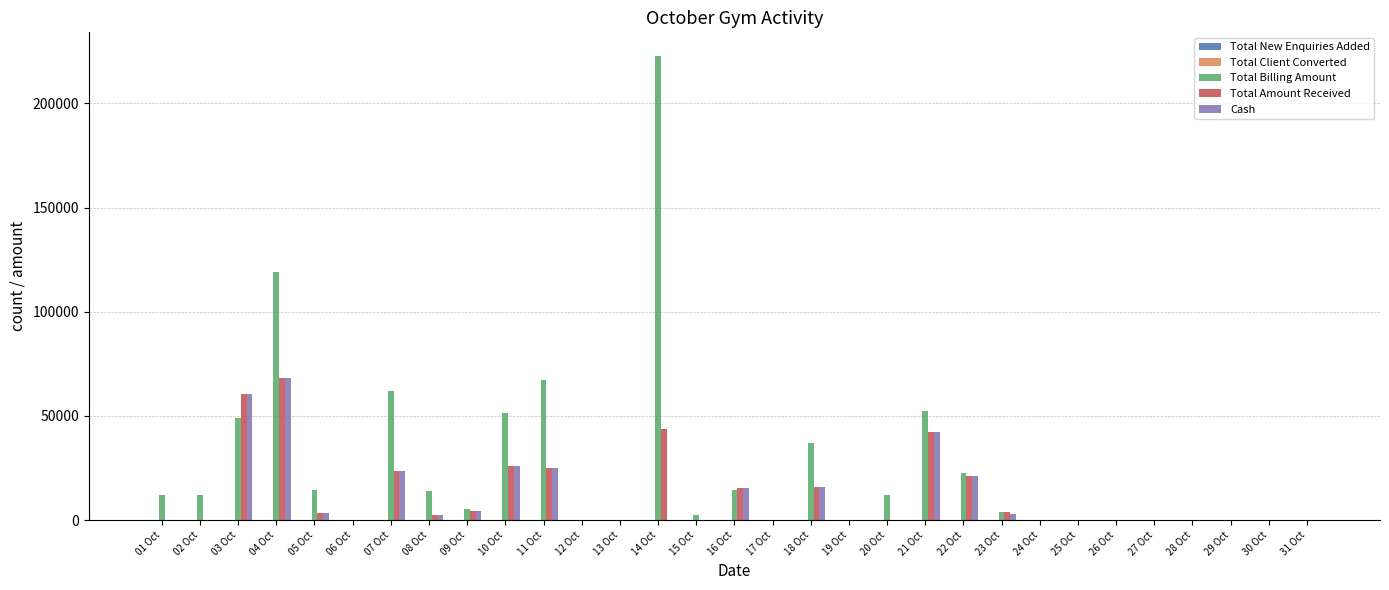

Where is Total Billing Amount nearest to the value 111475?

04 Oct